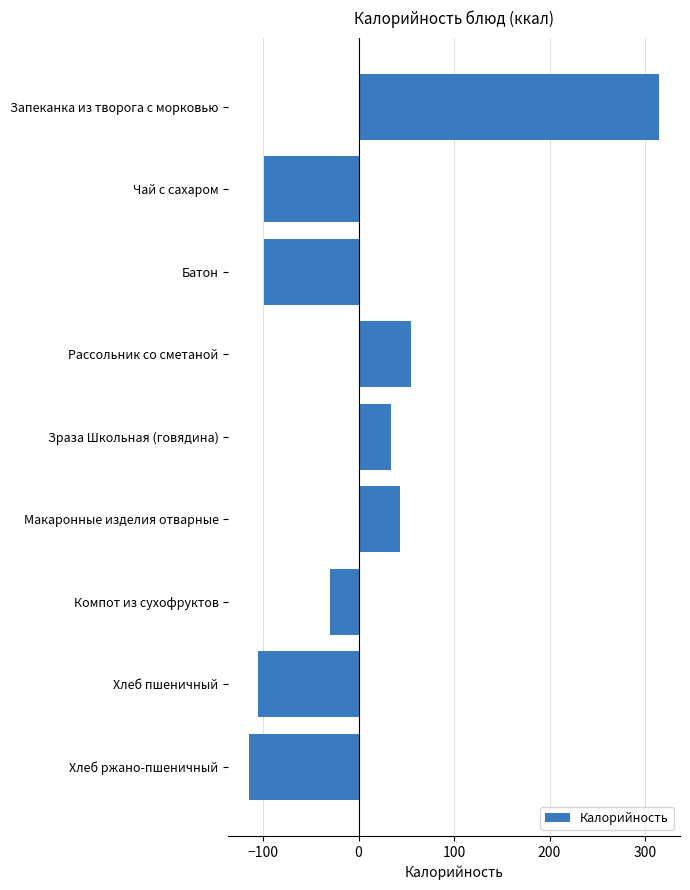

What is the label of the 4th bar from the bottom?

Макаронные изделия отварные